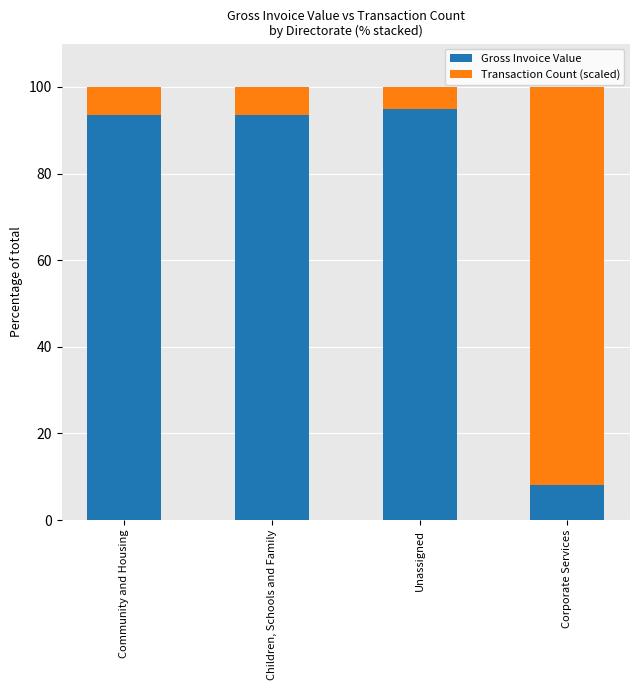

What are all the series names shown in the legend?

Gross Invoice Value, Transaction Count (scaled)